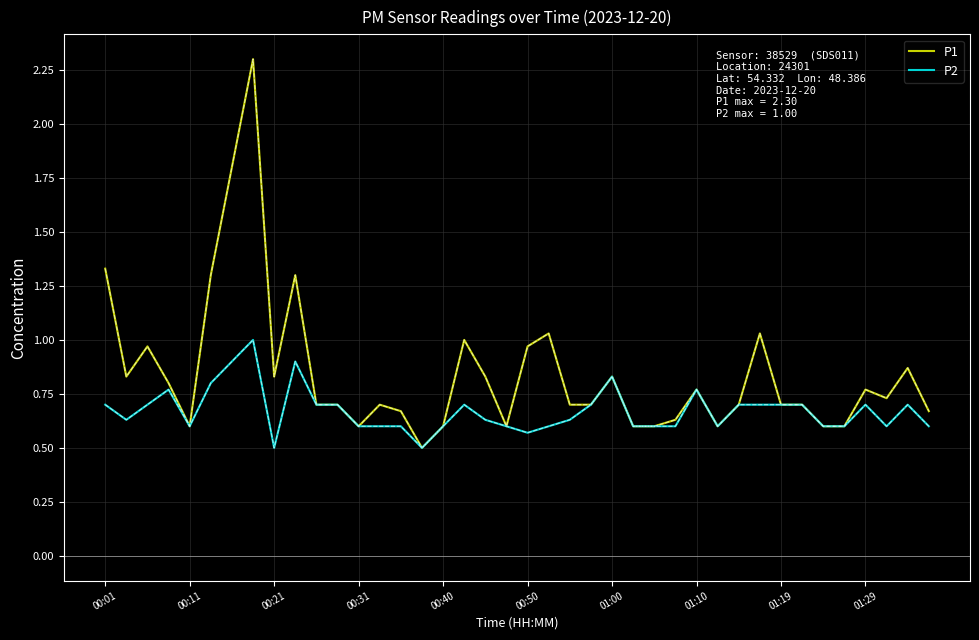

Which series has the widest spread of values?

P1